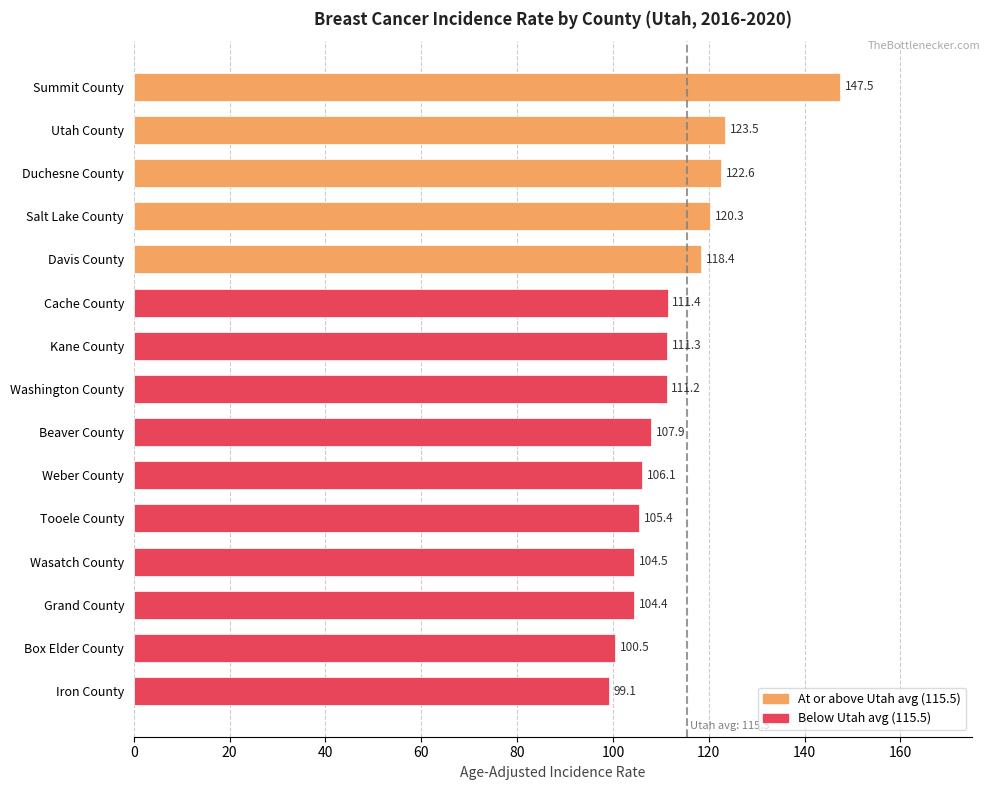

What is the average value?

112.9